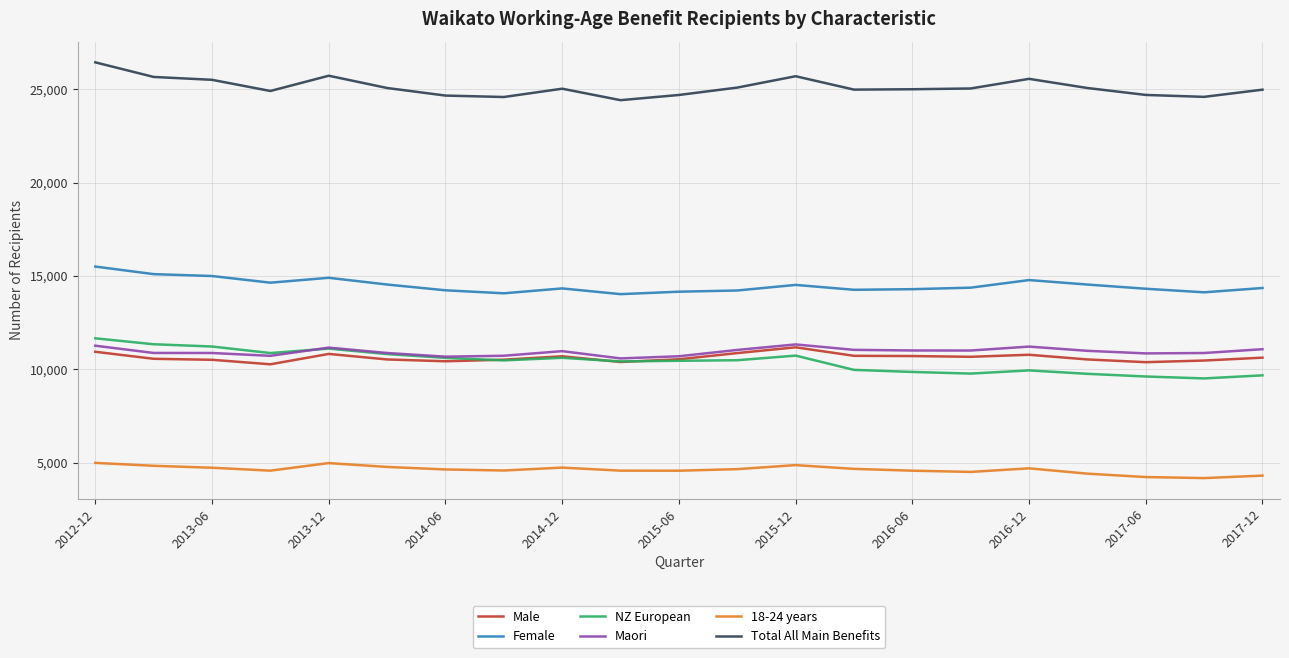

Which series has the largest total across all categories?

Total All Main Benefits